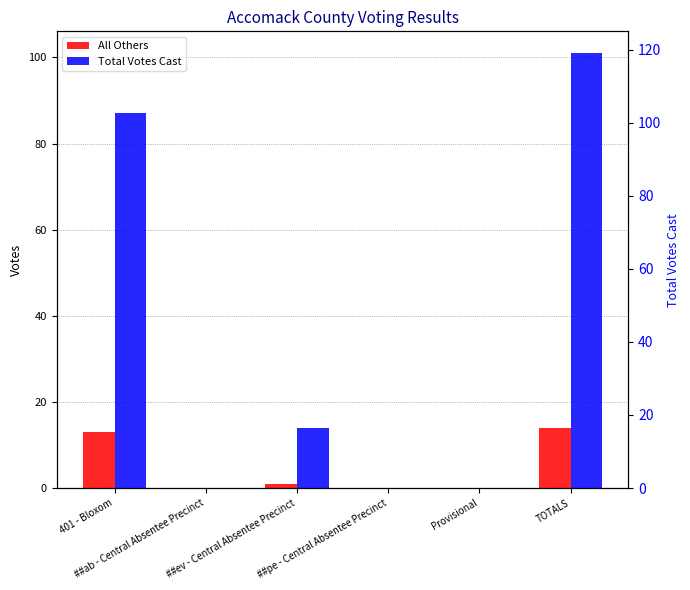

What are all the series names shown in the legend?

All Others, Total Votes Cast